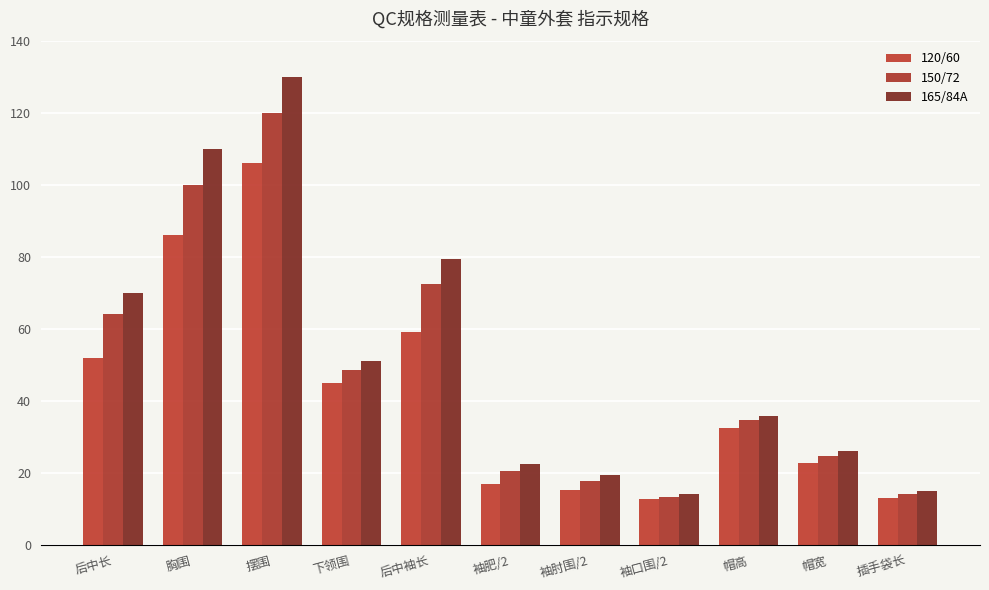

What is the label of the 8th bar from the left?

袖口围/2